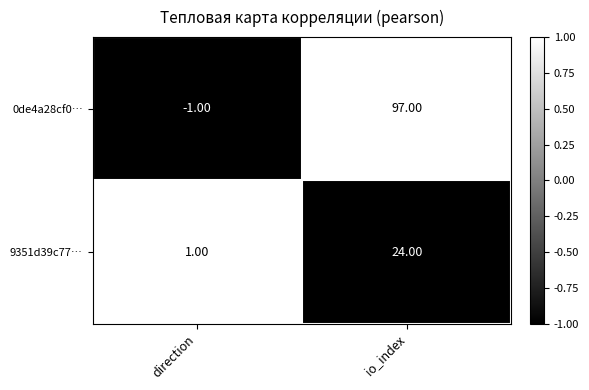

How many series are shown in this chart?

2